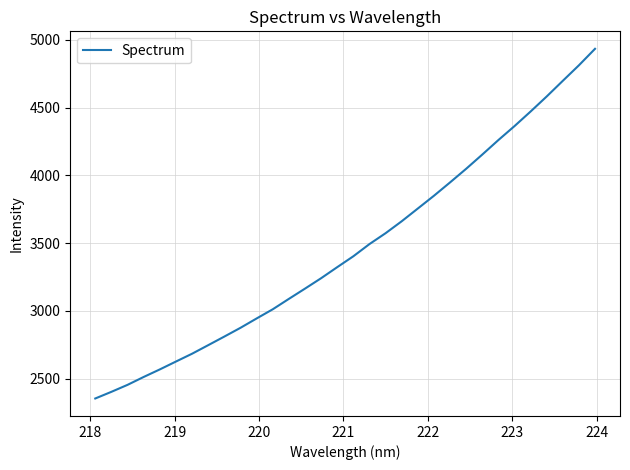

Does the chart display data point markers on the line(s)?

No